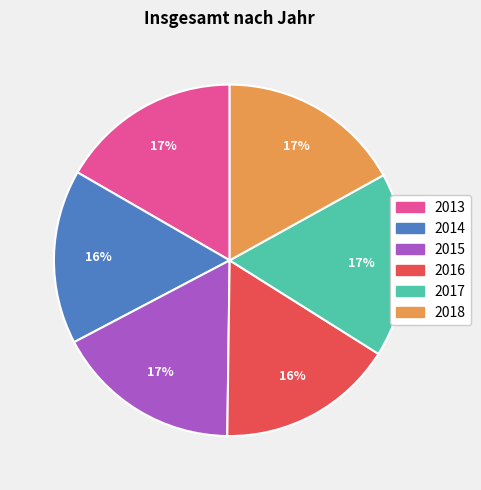

To the nearest percent, what percentage of the pie is 2017?

17%